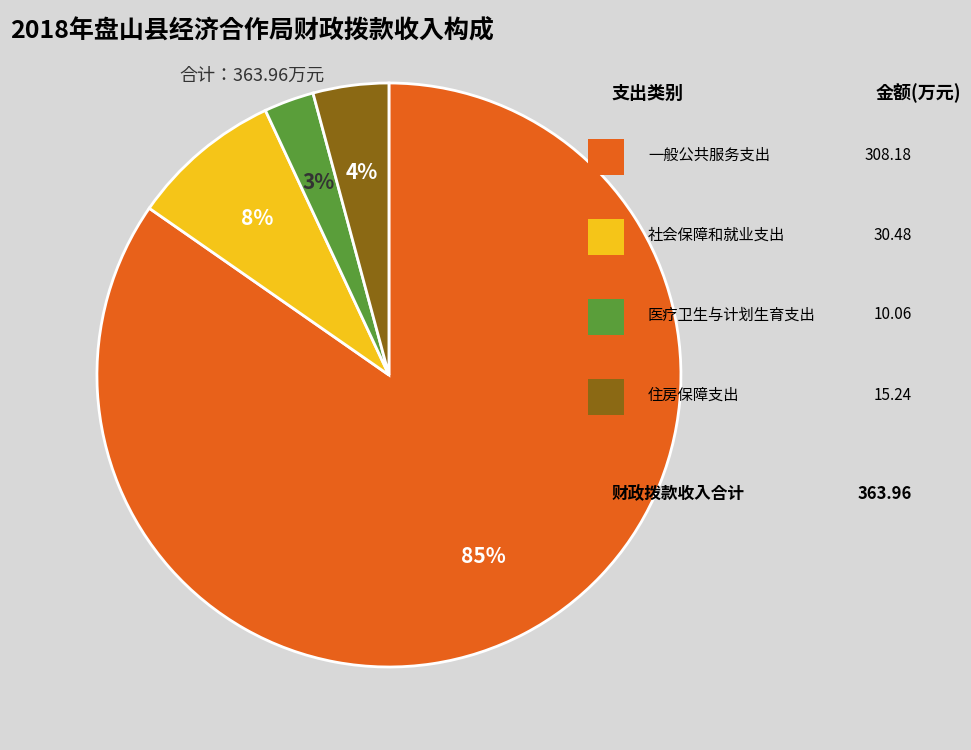

Is there any slice that represents more than half of the pie?

Yes